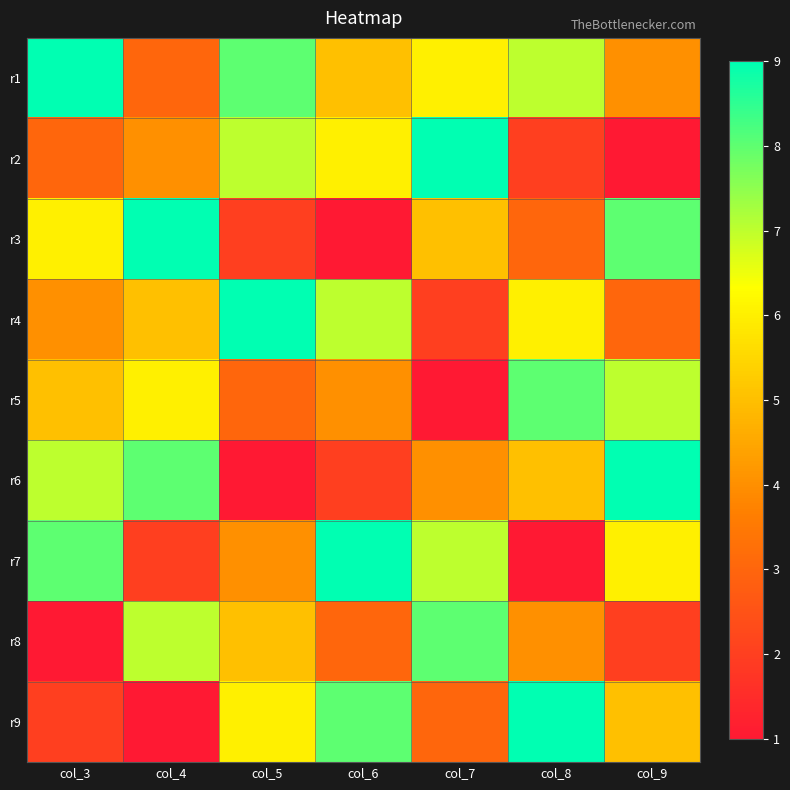

Which category has the highest value across all series?

col_3